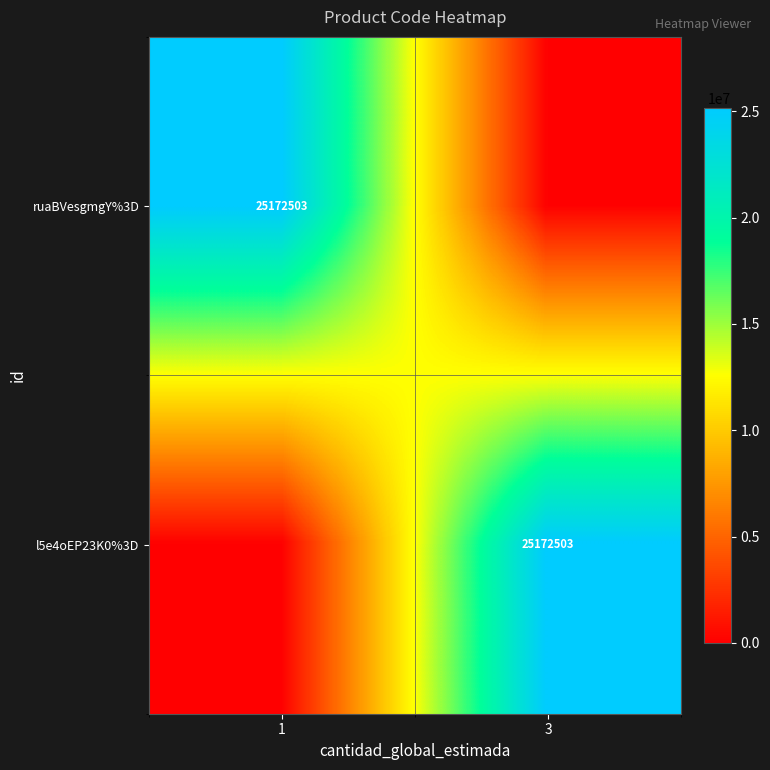

Is it true that ruaBVesgmgY%3D equals 25172503 at 1?

True